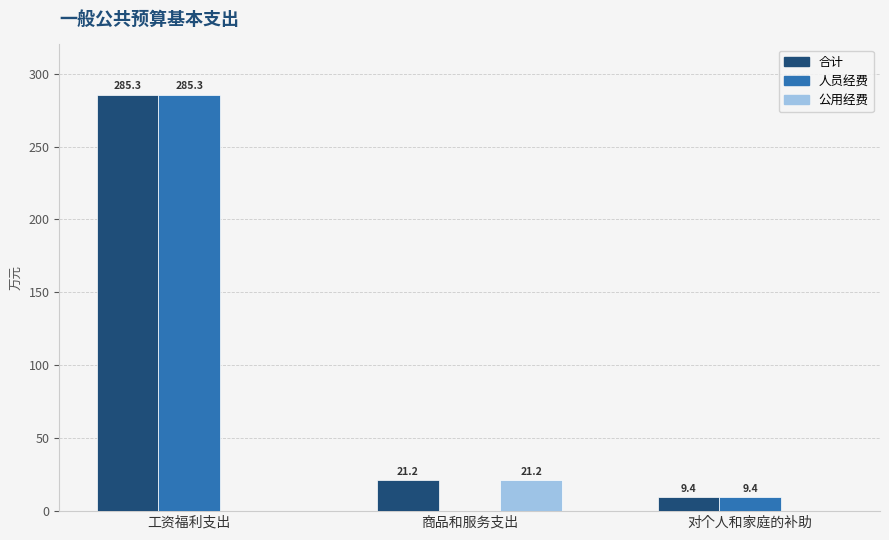

What is the greatest value displayed?

285.3